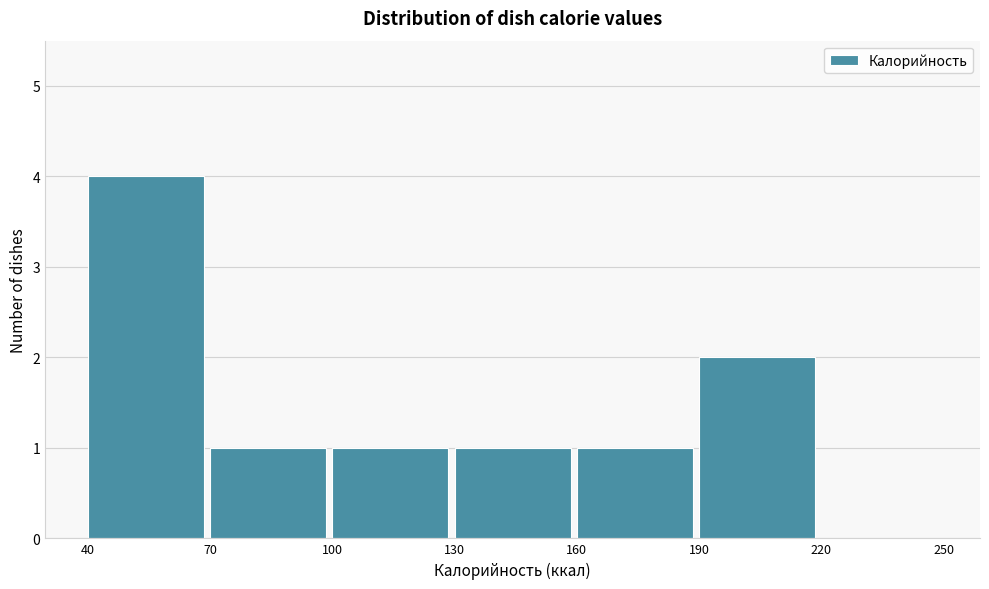

Reading left to right, list every bar in this chart as the range it spans on the x-axis followed by its height. The values are not printed on the chart, so give them approximately, as read against the axis.

40 to 70: 4
70 to 100: 1
100 to 130: 1
130 to 160: 1
160 to 190: 1
190 to 220: 2
220 to 250: 0